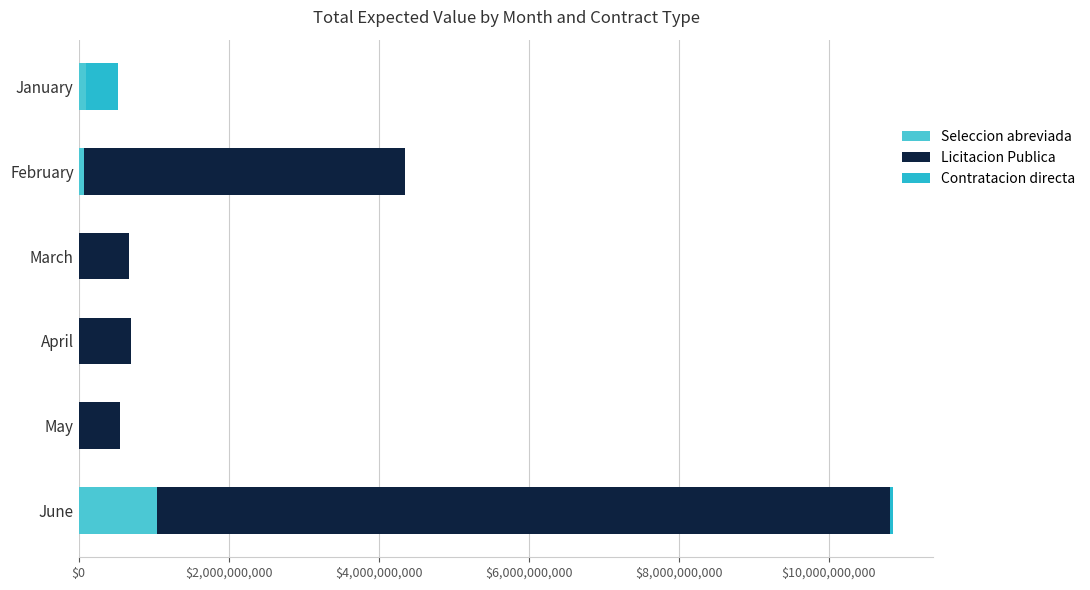

How many categories are shown in the chart?

6